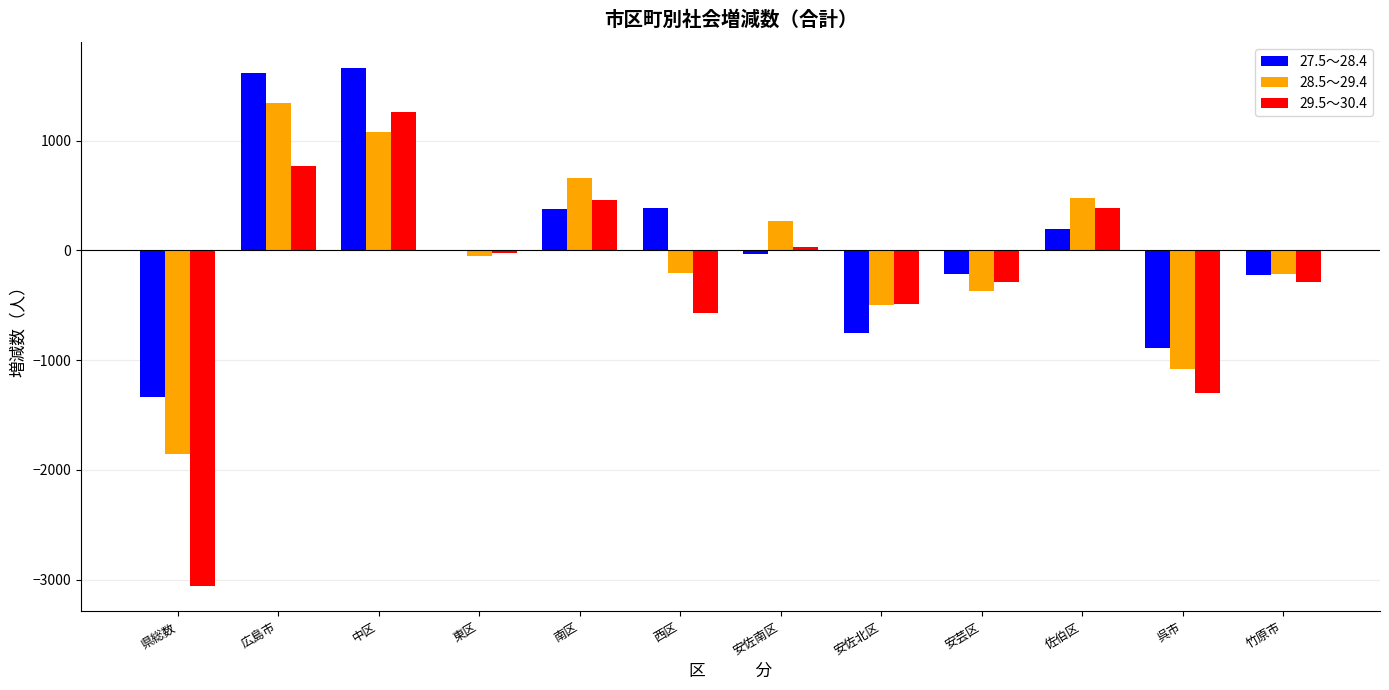

What is the sum of all 29.5～30.4 values?

-3100